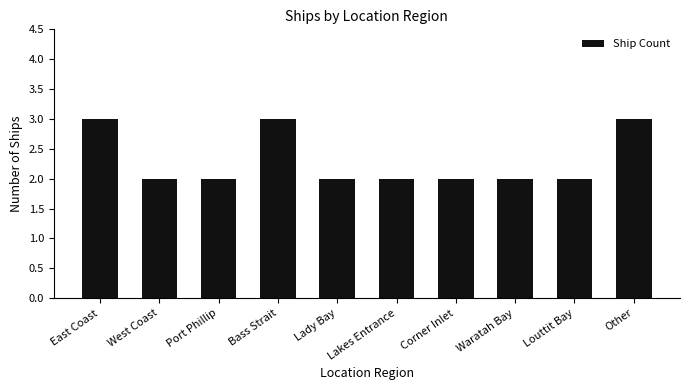

What is the label of the 7th bar from the left?

Corner Inlet